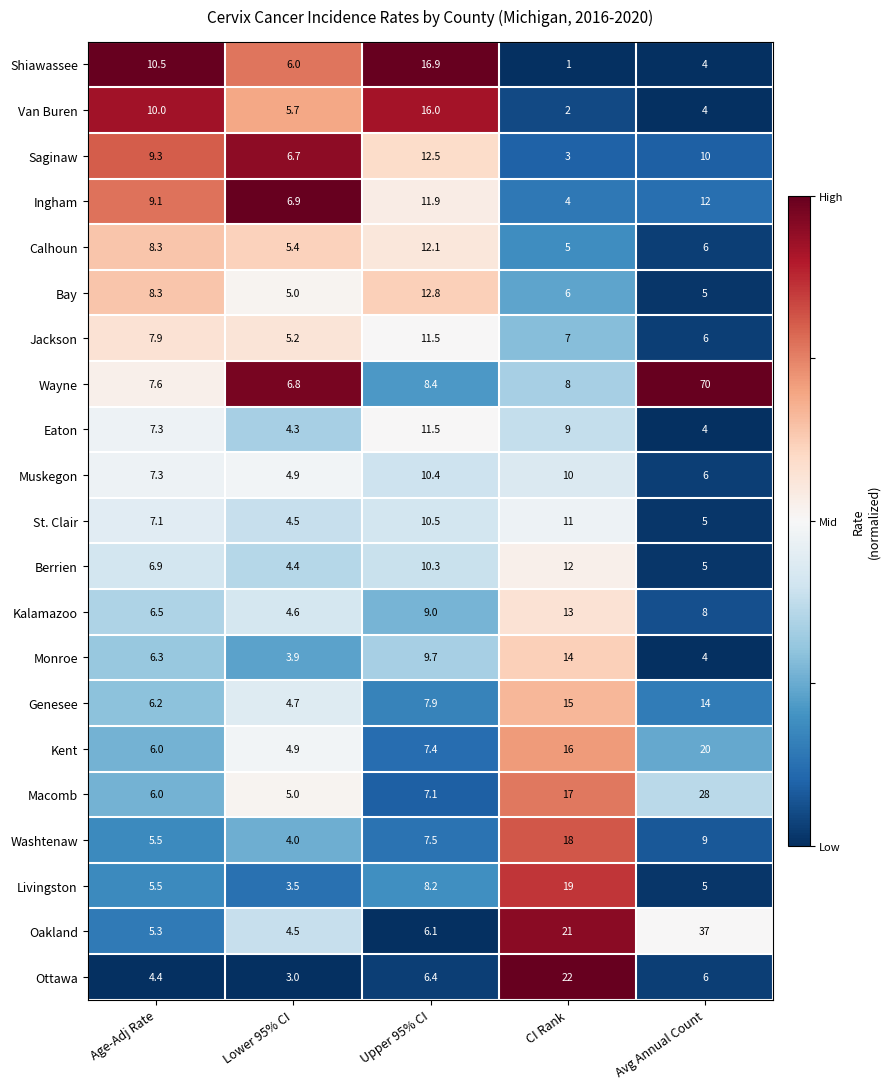

What value does the Ottawa series have at Avg Annual Count?

6.0